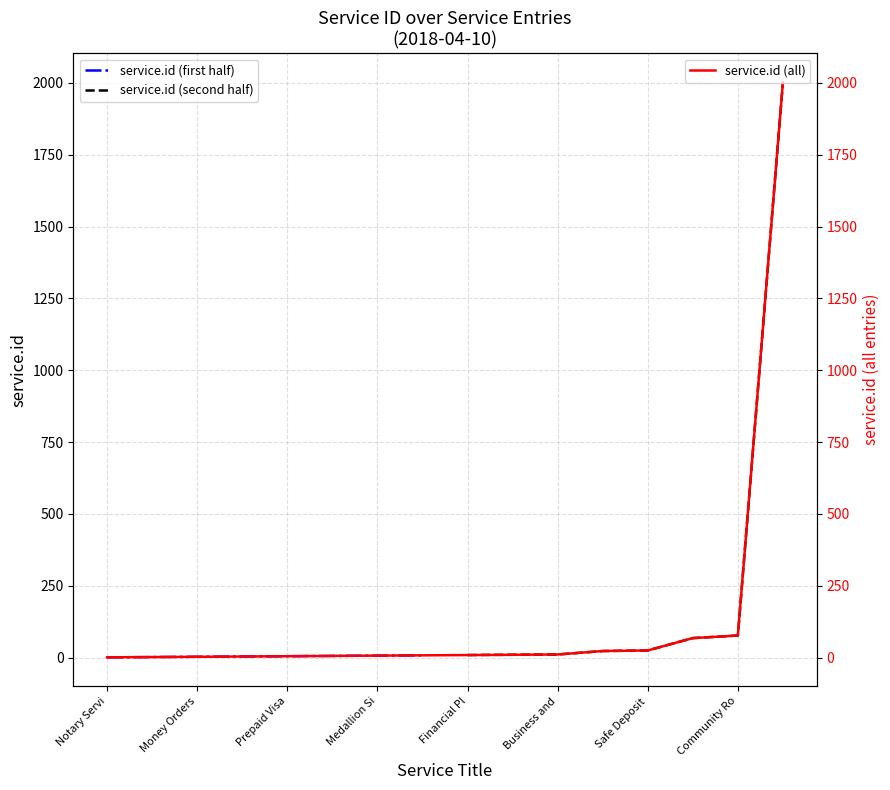

What is the highest value of the service.id (all) series?

2003